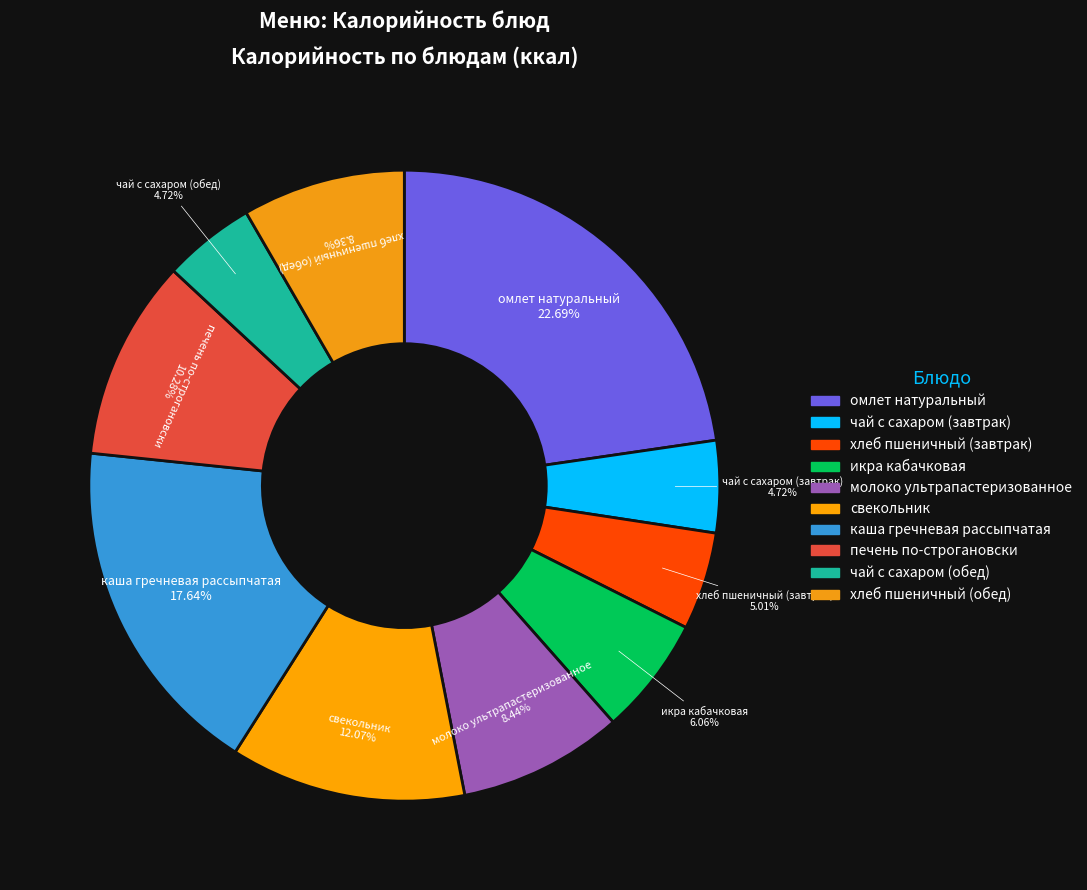

Rank the categories by value from highest to lowest.

омлет натуральный, каша гречневая рассыпчатая, свекольник, печень по-строгановски, молоко ультрапастеризованное, хлеб пшеничный (обед), икра кабачковая, хлеб пшеничный (завтрак), чай с сахаром (завтрак), чай с сахаром (обед)